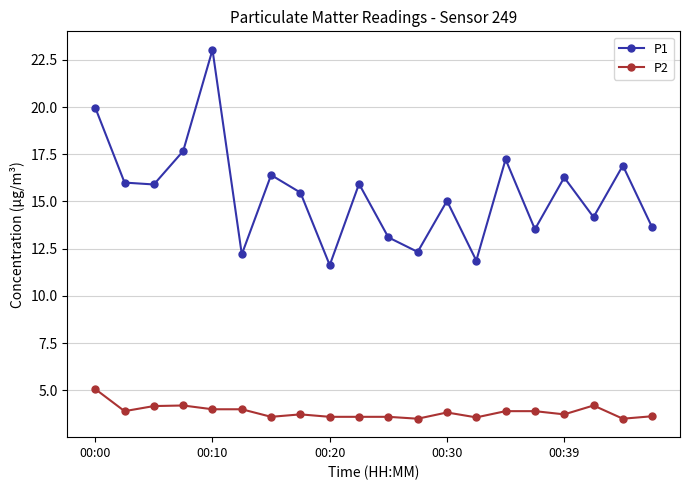

List the series in order of their peak value, highest first.

P1, P2